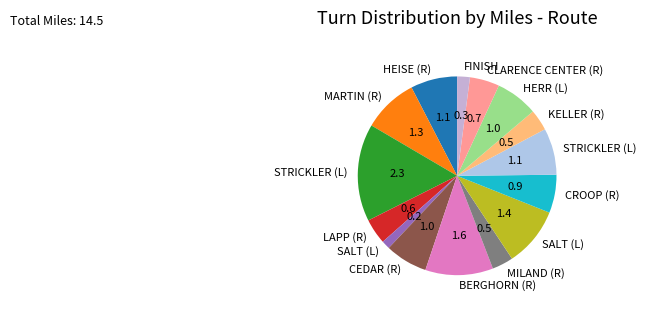

How many segments does this pie chart have?

15